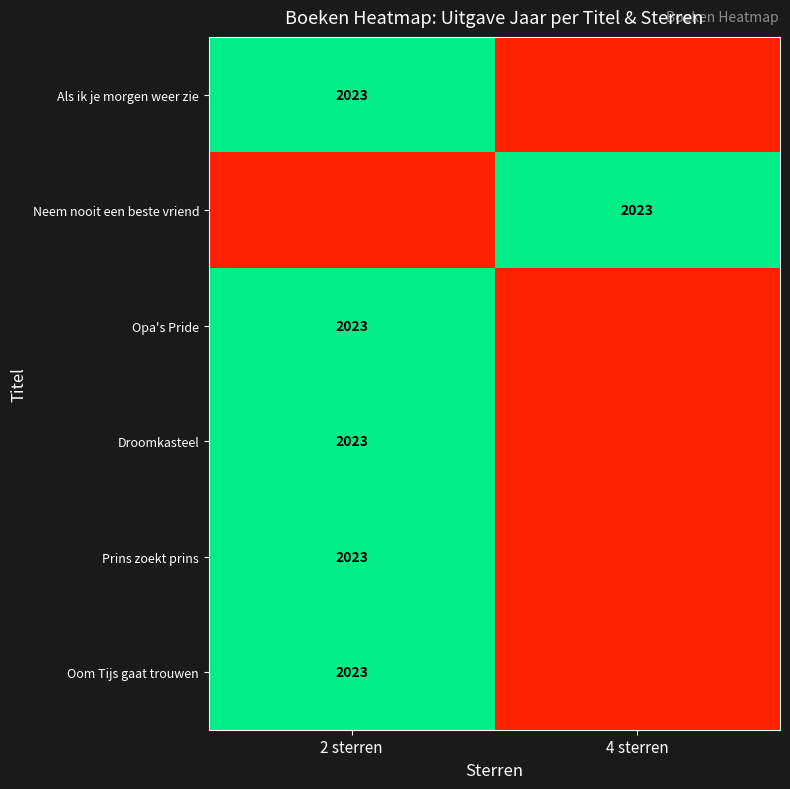

True or false: Droomkasteel has a value of 2023 at 2 sterren.

True